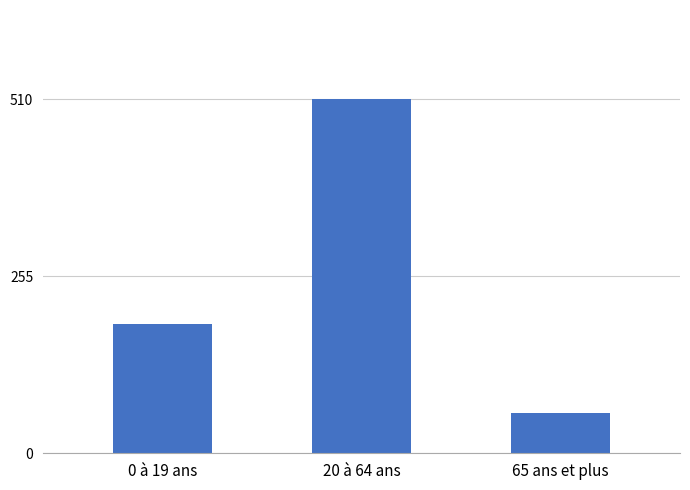

What is the sum of the values at 0 à 19 ans and 20 à 64 ans?

698